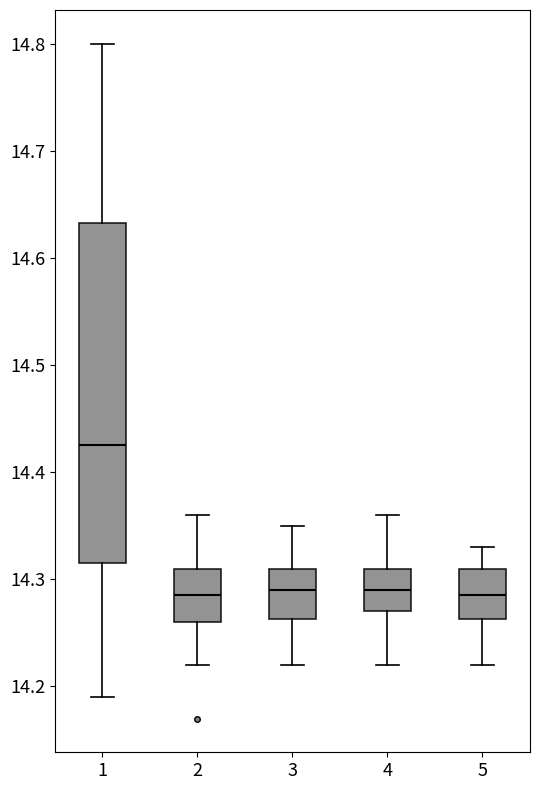

Where does the lower whisker of the box at x = 2 end on the y-axis? The values are not printed on the chart, so give them approximately, as read against the axis.

14.22